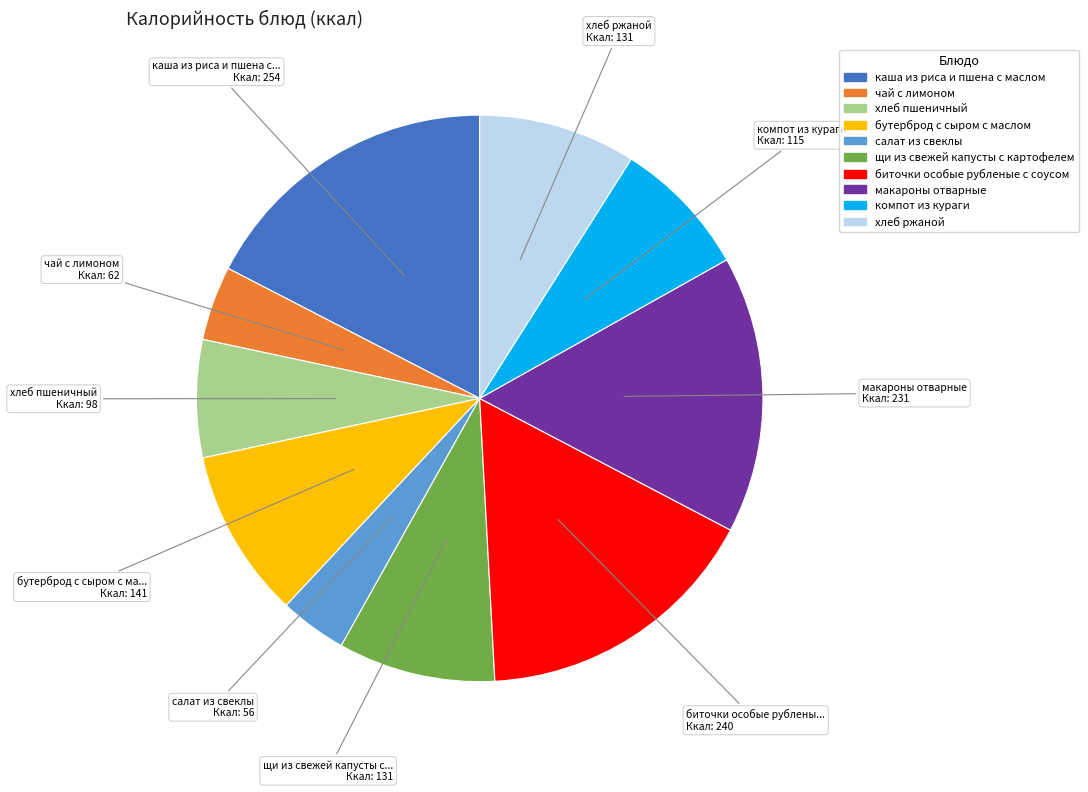

Do биточки особые рубленые с соусом and чай с лимоном together represent more than half of the pie?

No